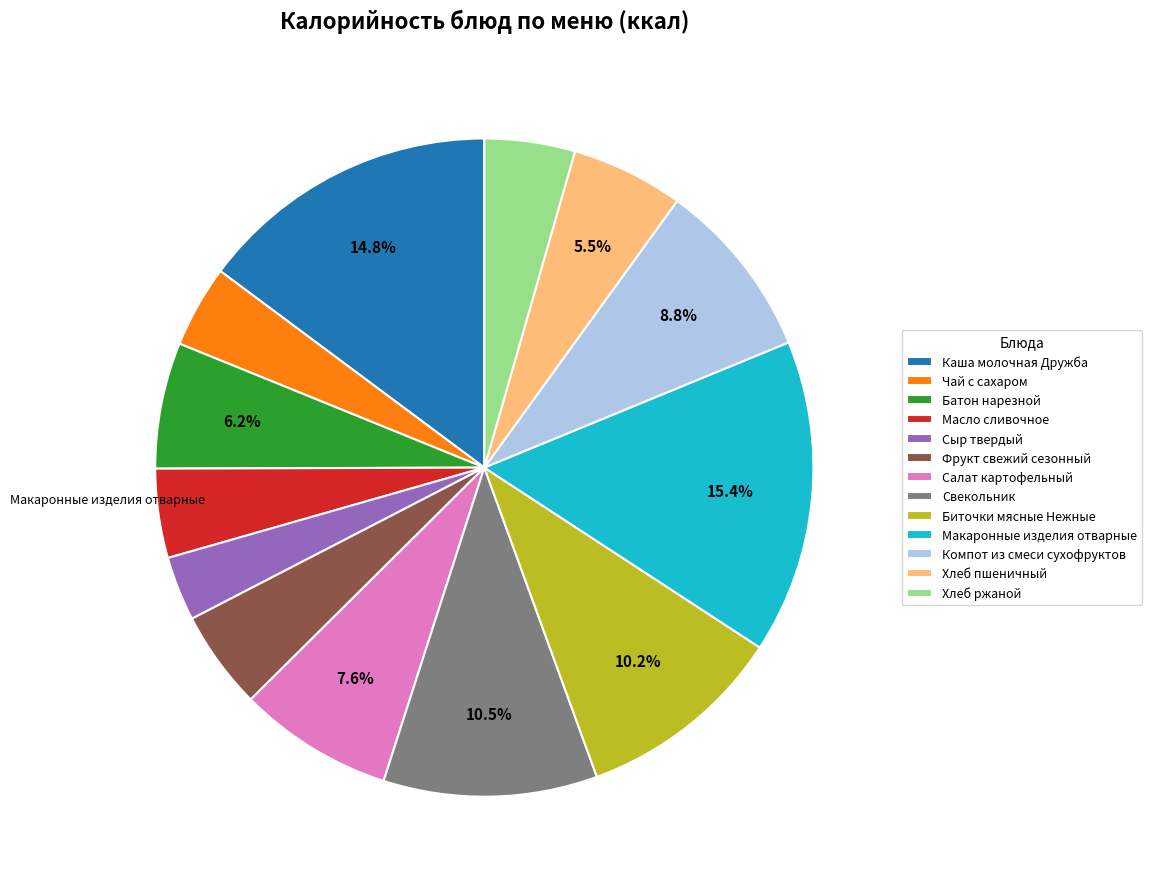

Does Чай с сахаром account for over 50% of the chart?

No